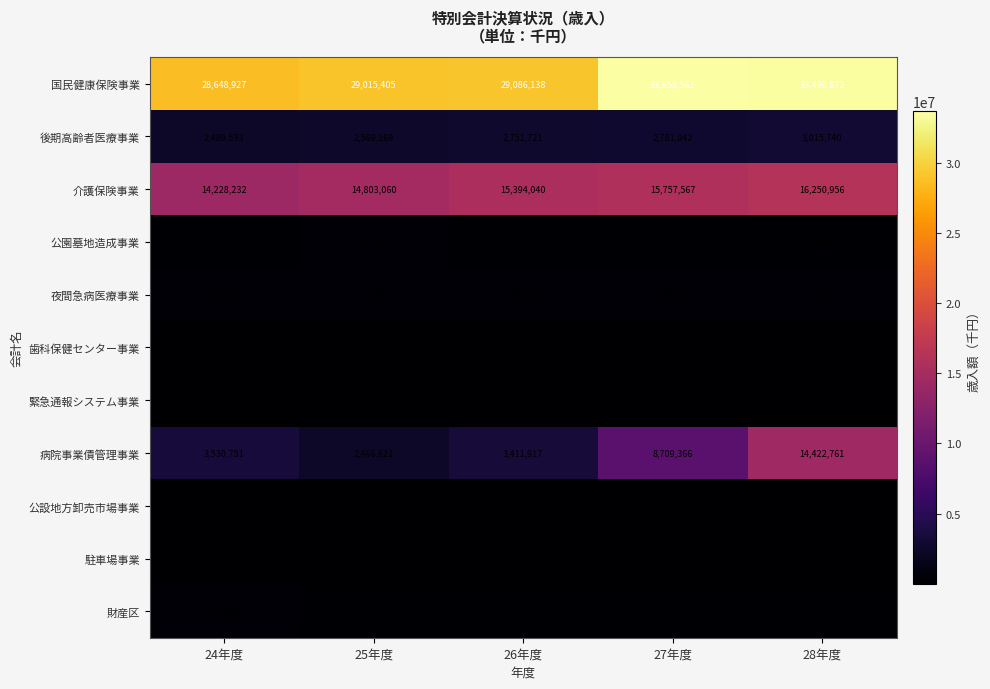

At which category does the chart reach its minimum across all series?

26年度